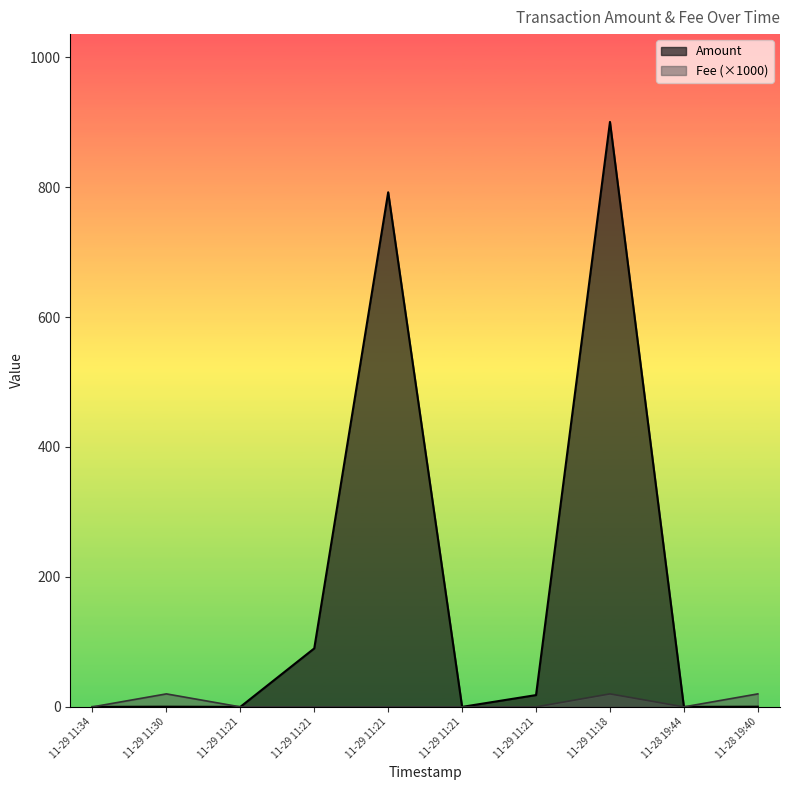

What is the label of the 9th point from the right?

11-29 11:30